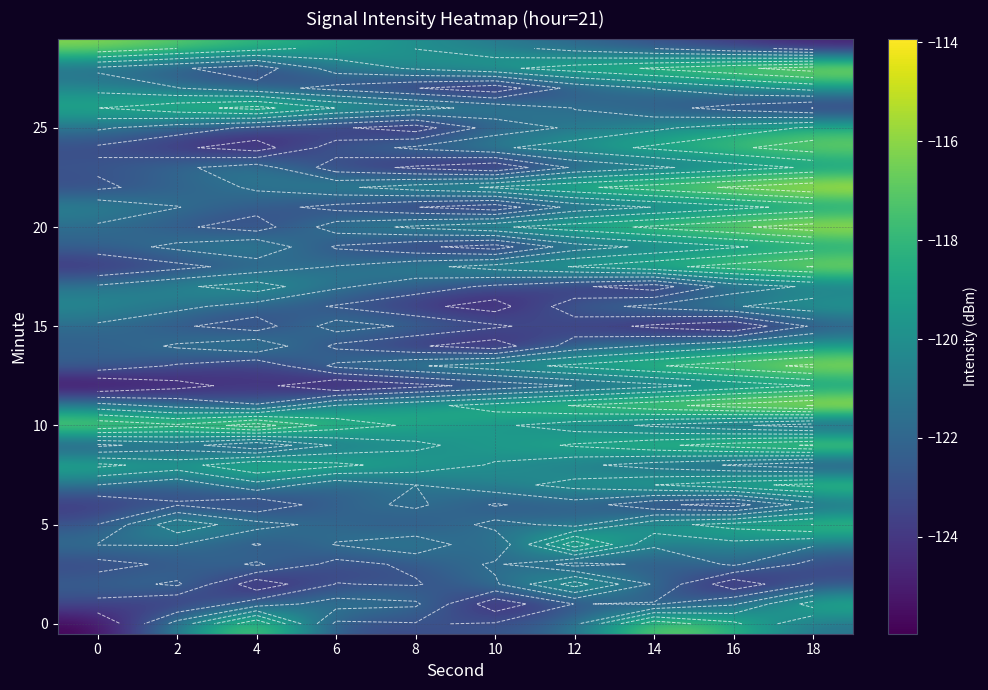

What is the smallest value displayed?

-126.0